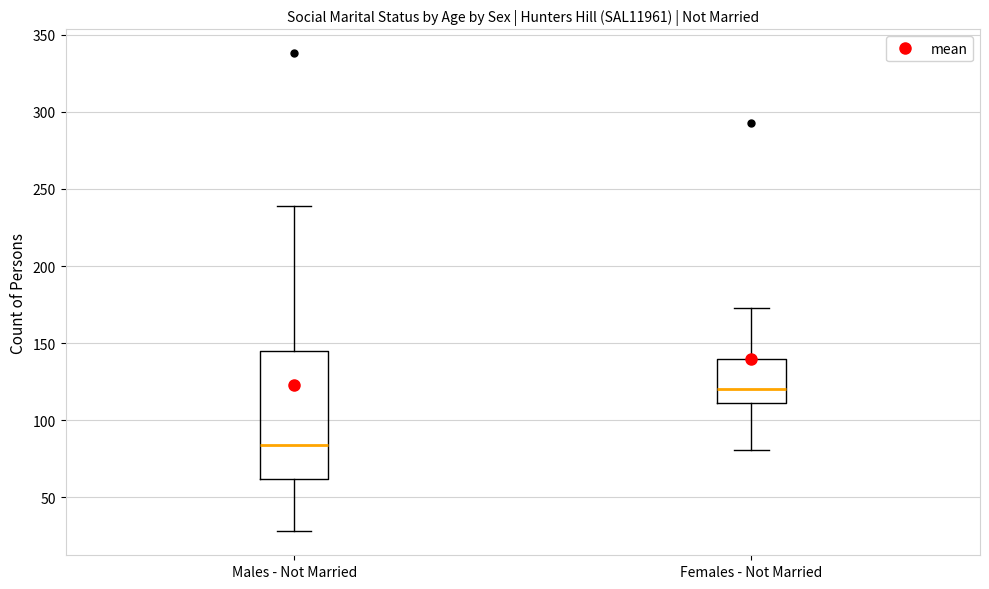

Reading left to right, transcribe this box plot: for each box, give where its median line is, the range the box spans, and where its two whiskers end, as read against the y-axis. The values are not printed on the chart, so give them approximately, as read against the axis.

Males - Not Married: median 85, box 60 to 145, whiskers 30 to 240
Females - Not Married: median 120, box 110 to 140, whiskers 80 to 175